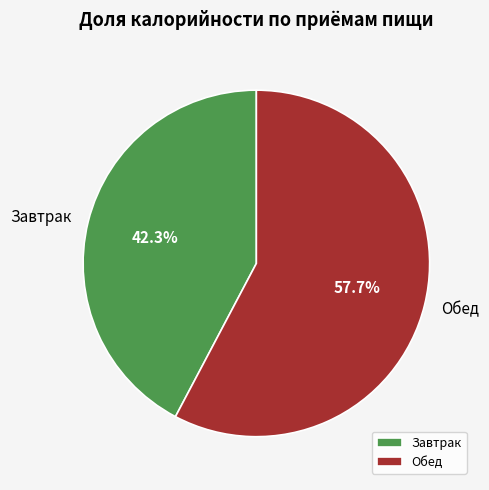

Is Обед the majority of the pie?

Yes